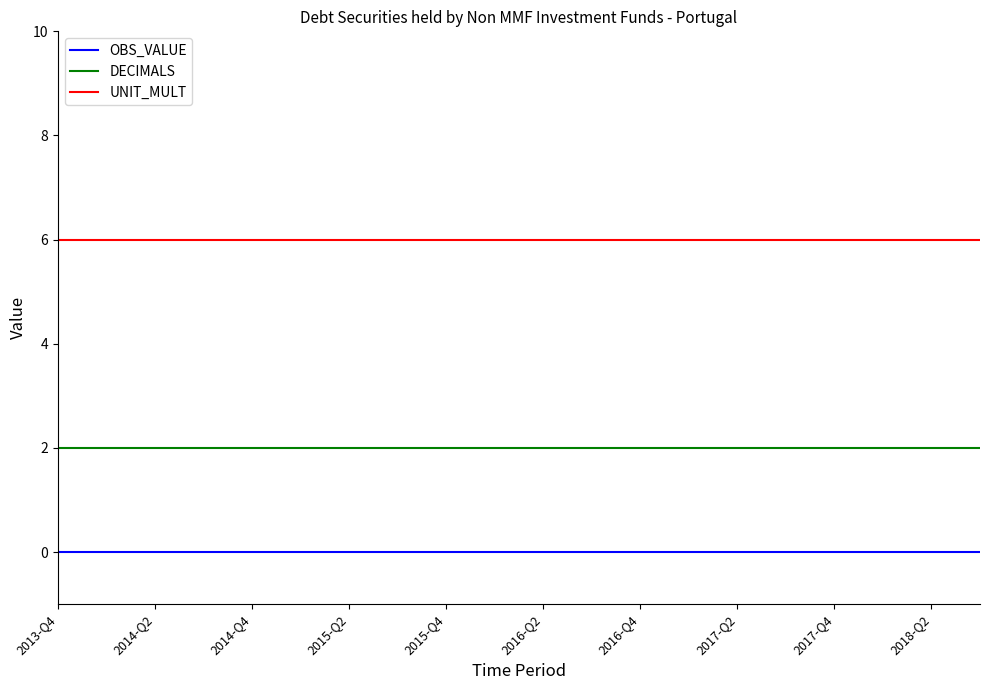

How many lines are shown in the chart?

3